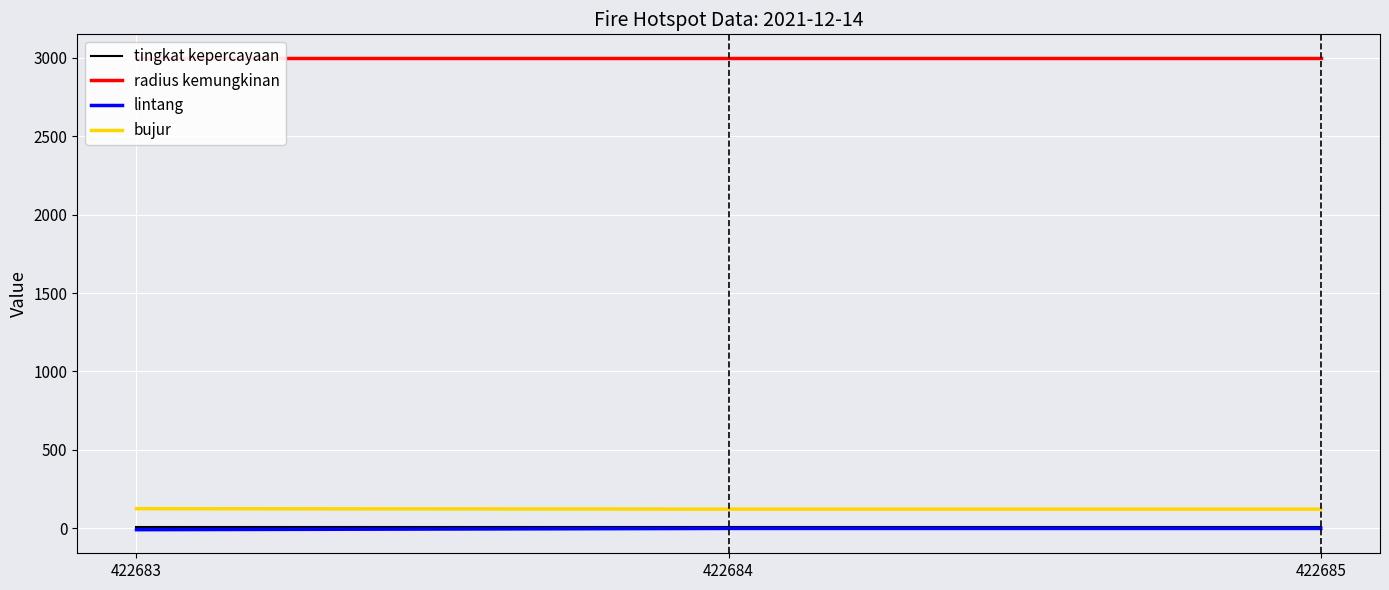

What is the value of the bujur point at the 1st from the left?

124.9